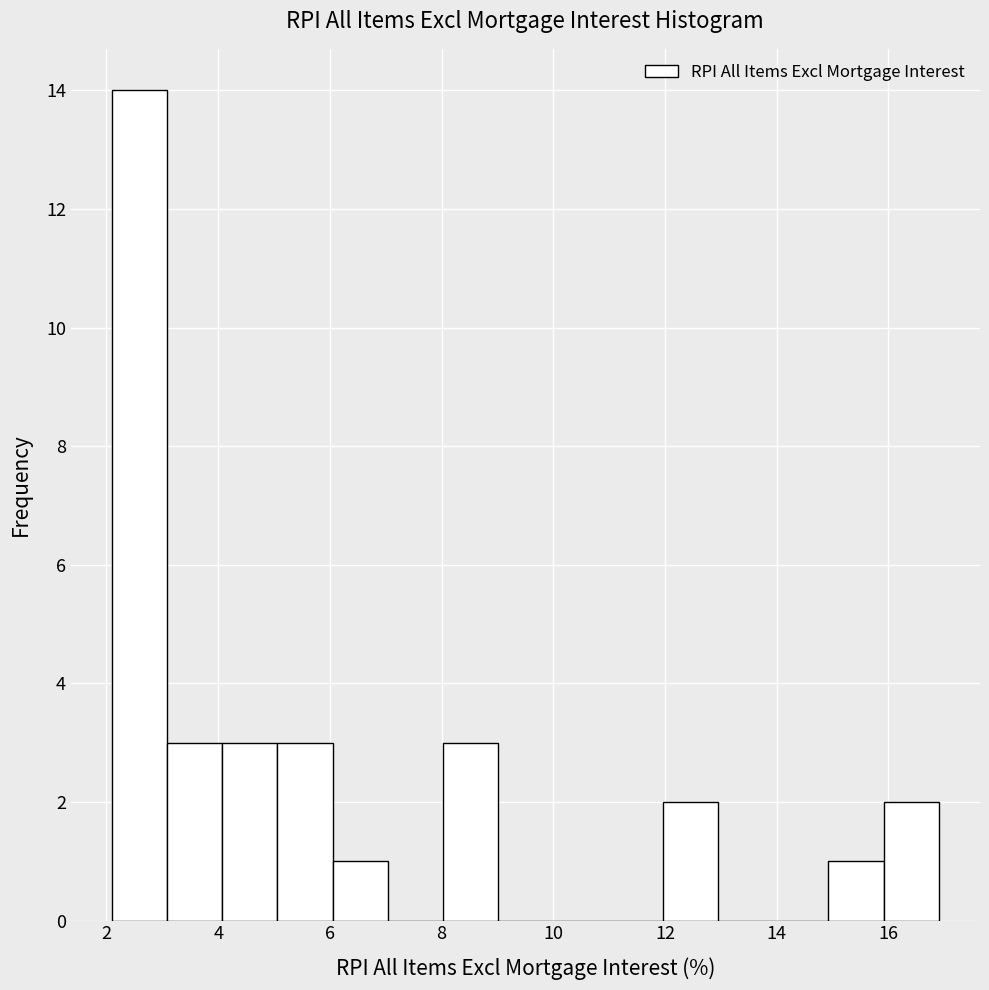

How tall is the bar that spans 15.0 to 16.0 on the x-axis? Neither the bar edges nor the heights are printed on the chart, so give them approximately, as read against the axes.

1